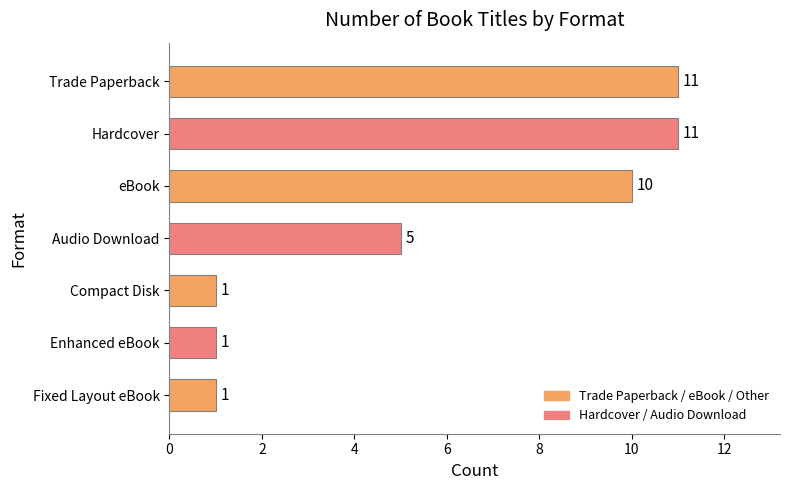

What is the difference between the maximum and minimum values in the Audio Download series?

5